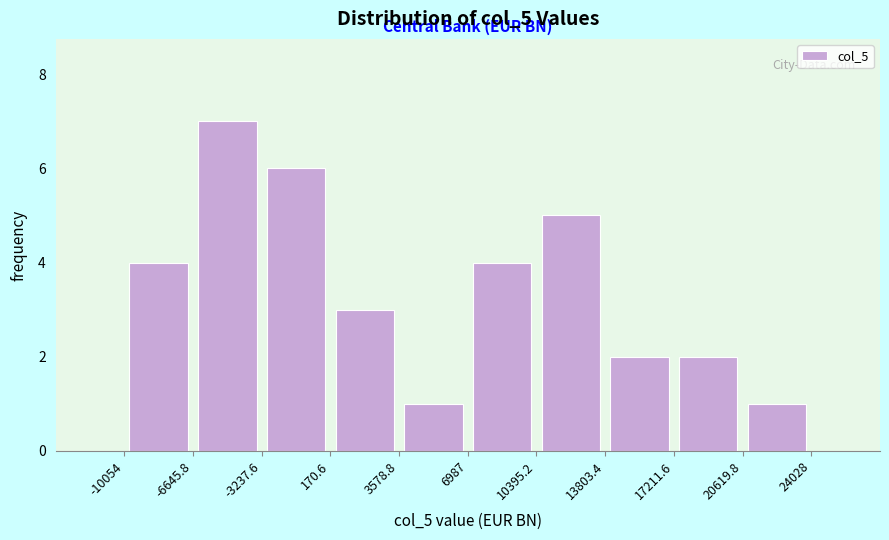

Reading left to right, list every bar in this chart as the range it spans on the x-axis followed by its height. The values are not printed on the chart, so give them approximately, as read against the axis.

-10054 to -6645.8: 4
-6645.8 to -3237.6: 7
-3237.6 to 170.6: 6
170.6 to 3578.8: 3
3578.8 to 6987: 1
6987 to 10395.2: 4
10395.2 to 13803.4: 5
13803.4 to 17211.6: 2
17211.6 to 20619.8: 2
20619.8 to 24028: 1